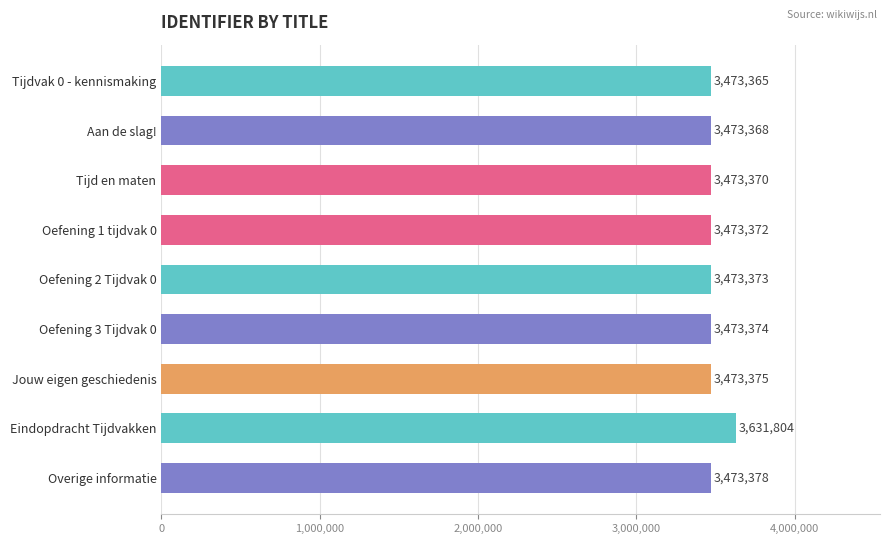

What is the value of the 7th bar from the top?

3473375